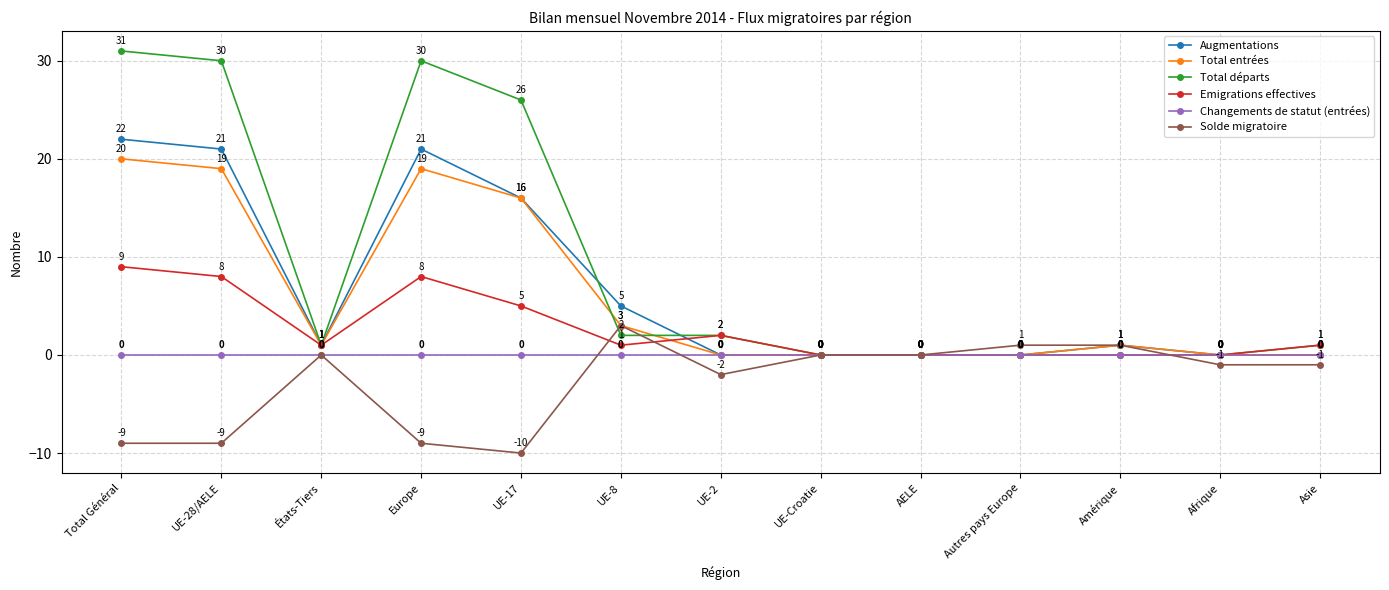

Reading left to right, what are all the values shown in this chart?

Augmentations: 22	21	1	21	16	5	0	0	0	0	1	0	0
Total entrées: 20	19	1	19	16	3	0	0	0	0	1	0	0
Total départs: 31	30	1	30	26	2	2	0	0	0	0	0	1
Emigrations effectives: 9	8	1	8	5	1	2	0	0	0	0	0	1
Changements de statut (entrées): 0	0	0	0	0	0	0	0	0	0	0	0	0
Solde migratoire: -9	-9	0	-9	-10	3	-2	0	0	1	1	-1	-1